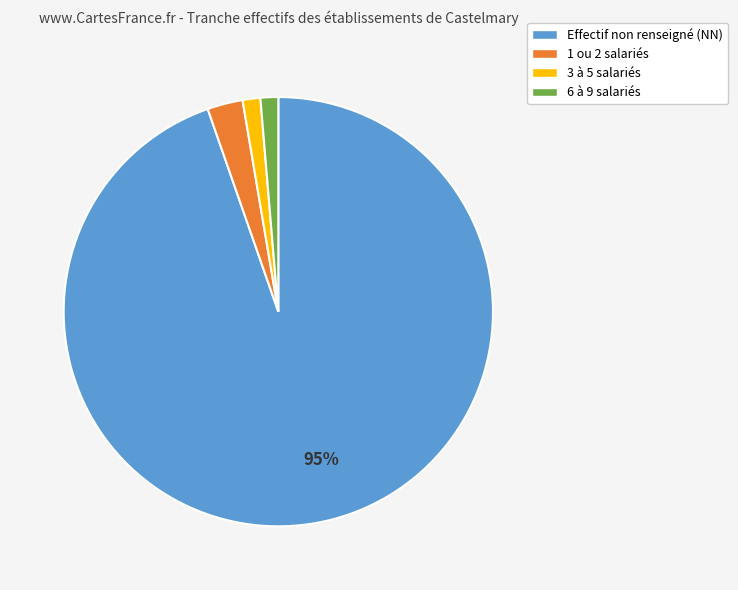

How many slices are in this pie chart?

4